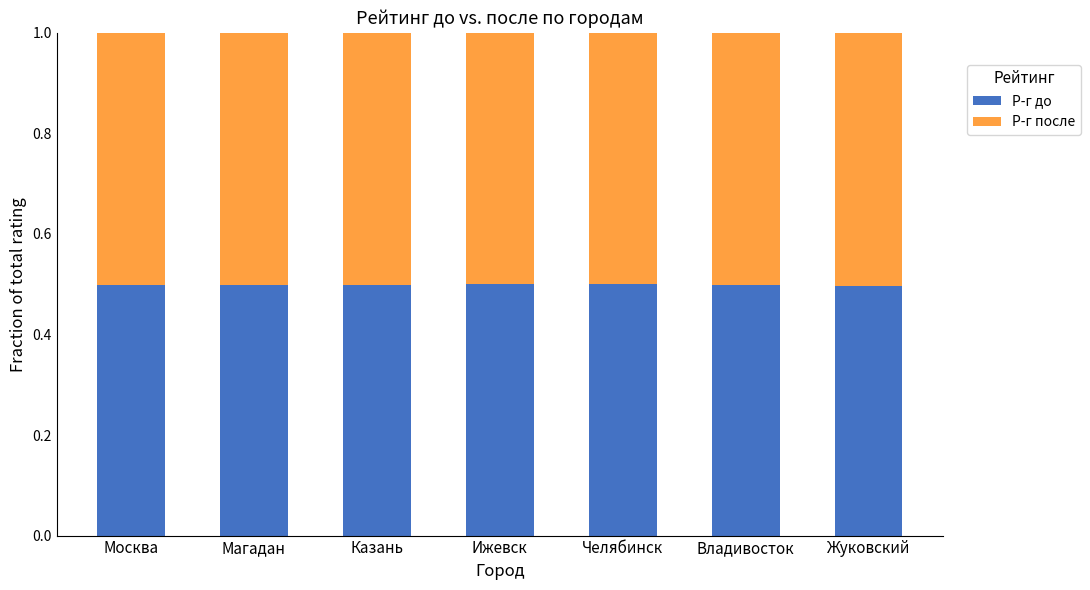

True or false: Р-г до has a value of 0.3 at Челябинск.

False